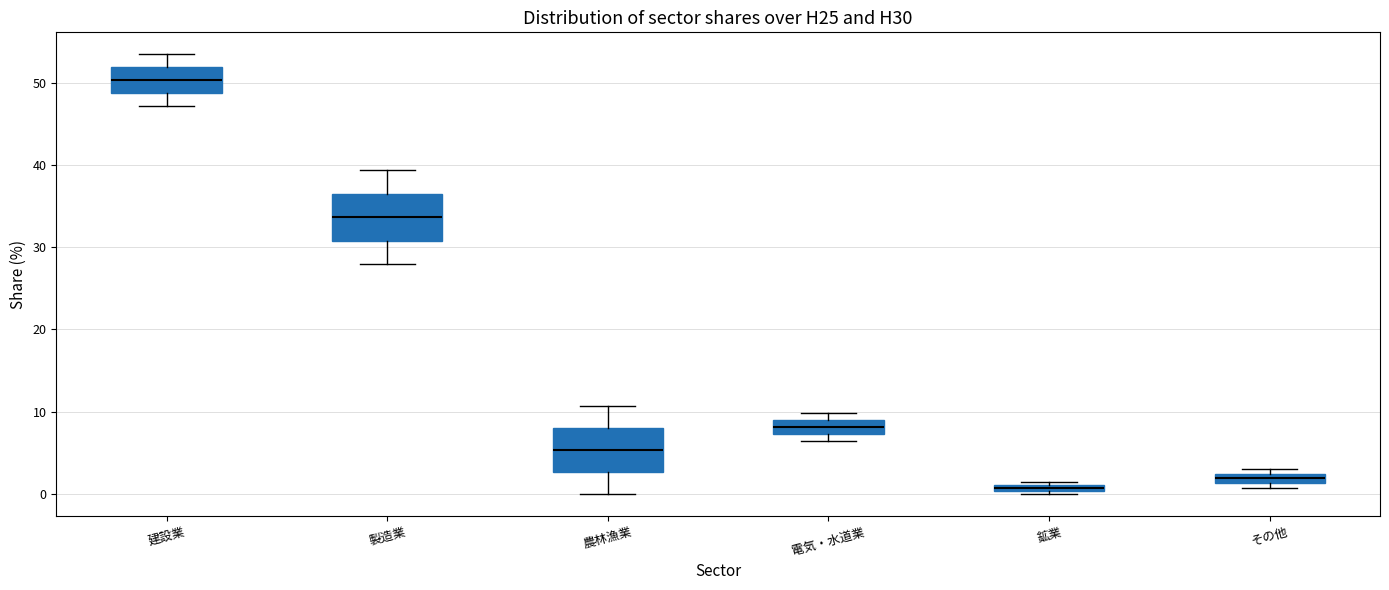

Which box's median line is the highest?

建設業